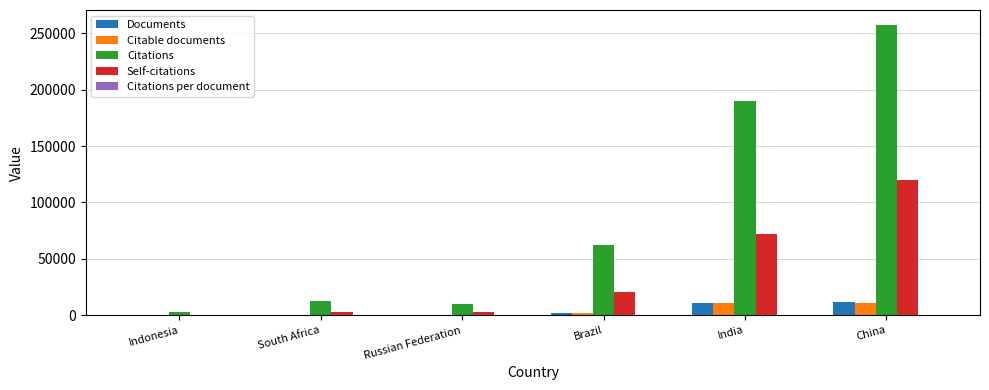

What is the difference between the Self-citations values at Russian Federation and Brazil?

17801.0